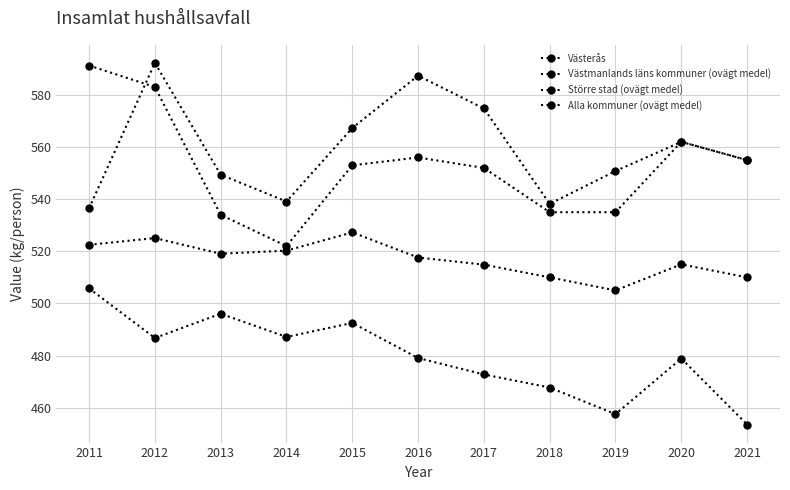

Where is the first local maximum for Västerås?

2016